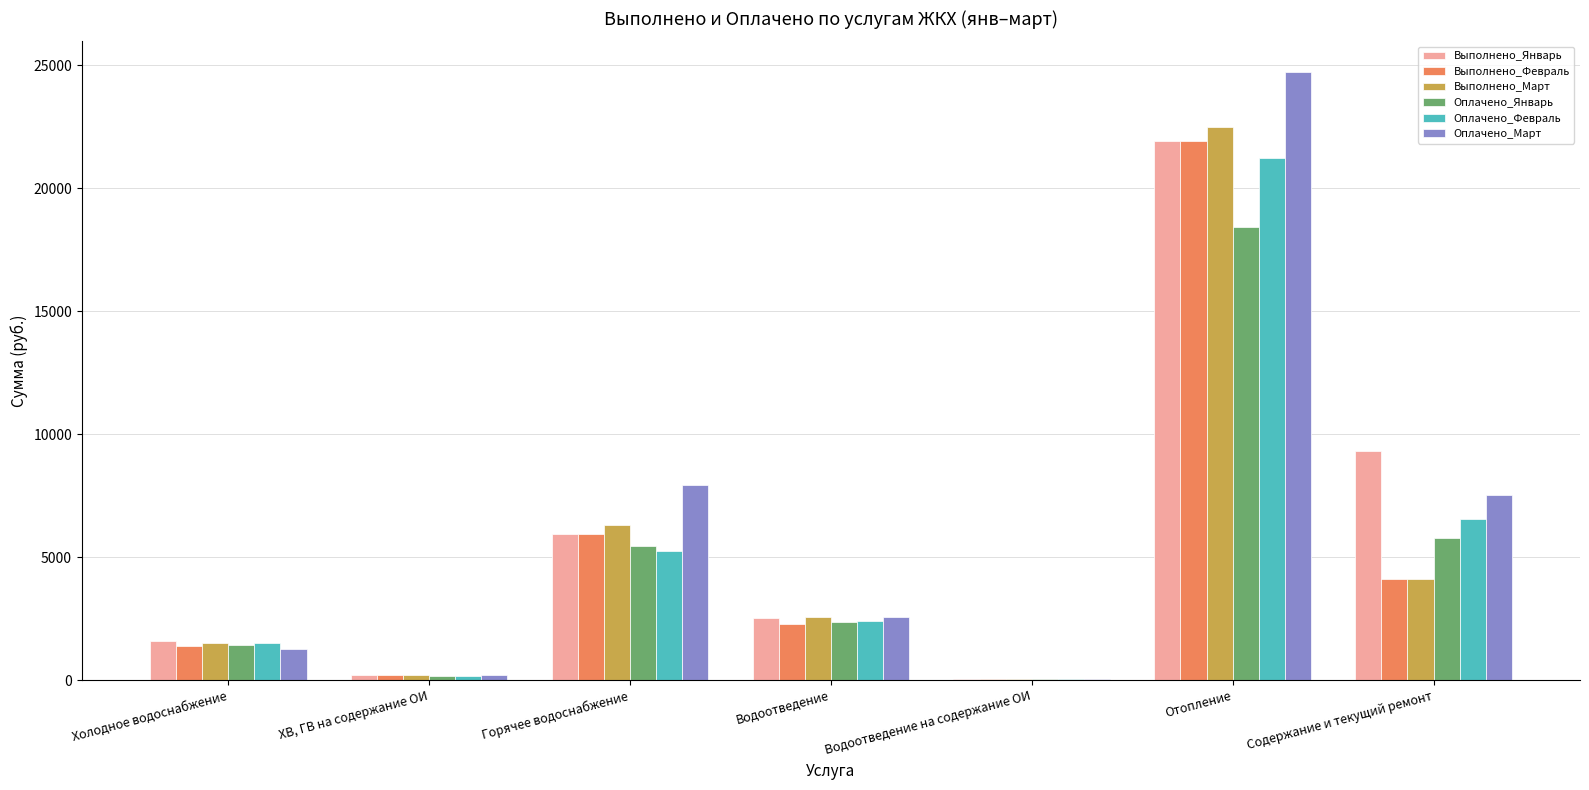

Reading left to right, list all the values displayed in this chart.

Выполнено_Январь: Холодное водоснабжение=1592	ХВ, ГВ на содержание ОИ=195	Горячее водоснабжение=5940	Водоотведение=2545	Водоотведение на содержание ОИ=61	Отопление=21932	Содержание и текущий ремонт=9319
Выполнено_Февраль: Холодное водоснабжение=1397	ХВ, ГВ на содержание ОИ=195	Горячее водоснабжение=5940	Водоотведение=2299	Водоотведение на содержание ОИ=61	Отопление=21932	Содержание и текущий ремонт=4123
Выполнено_Март: Холодное водоснабжение=1505	ХВ, ГВ на содержание ОИ=195	Горячее водоснабжение=6314	Водоотведение=2572	Водоотведение на содержание ОИ=61	Отопление=22493	Содержание и текущий ремонт=4123
Оплачено_Январь: Холодное водоснабжение=1412	ХВ, ГВ на содержание ОИ=167	Горячее водоснабжение=5448	Водоотведение=2382	Водоотведение на содержание ОИ=53	Отопление=18448	Содержание и текущий ремонт=5775
Оплачено_Февраль: Холодное водоснабжение=1499	ХВ, ГВ на содержание ОИ=189	Горячее водоснабжение=5253	Водоотведение=2418	Водоотведение на содержание ОИ=59	Отопление=21251	Содержание и текущий ремонт=6572
Оплачено_Март: Холодное водоснабжение=1279	ХВ, ГВ на содержание ОИ=217	Горячее водоснабжение=7954	Водоотведение=2553	Водоотведение на содержание ОИ=68	Отопление=24741	Содержание и текущий ремонт=7539